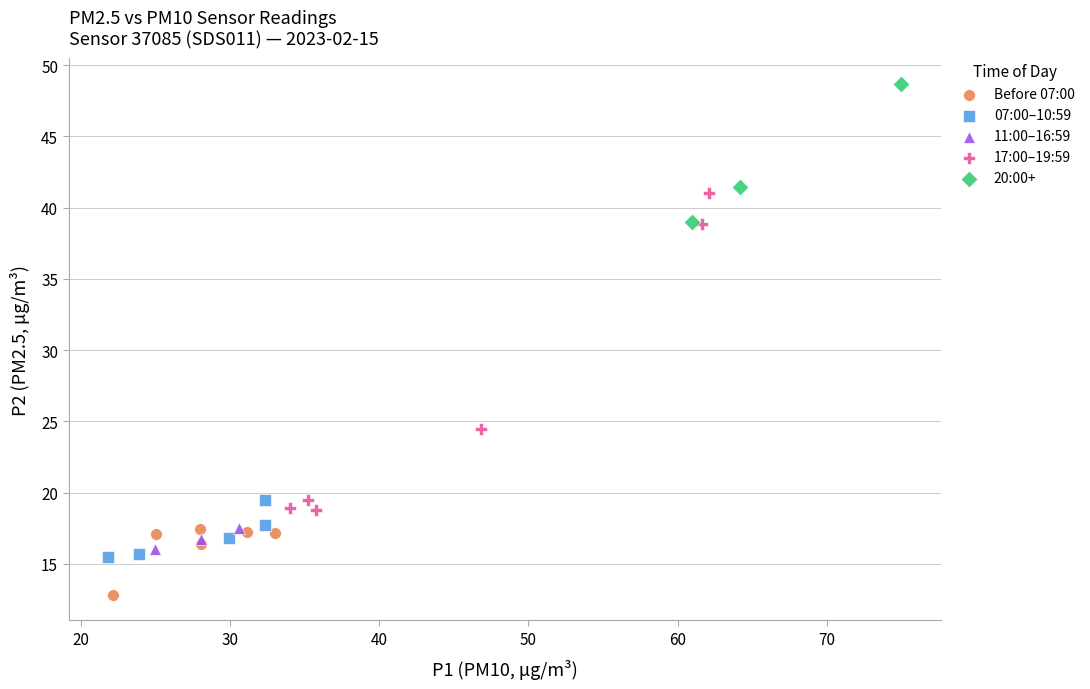

Which series reaches the minimum Y coordinate?

Before 07:00